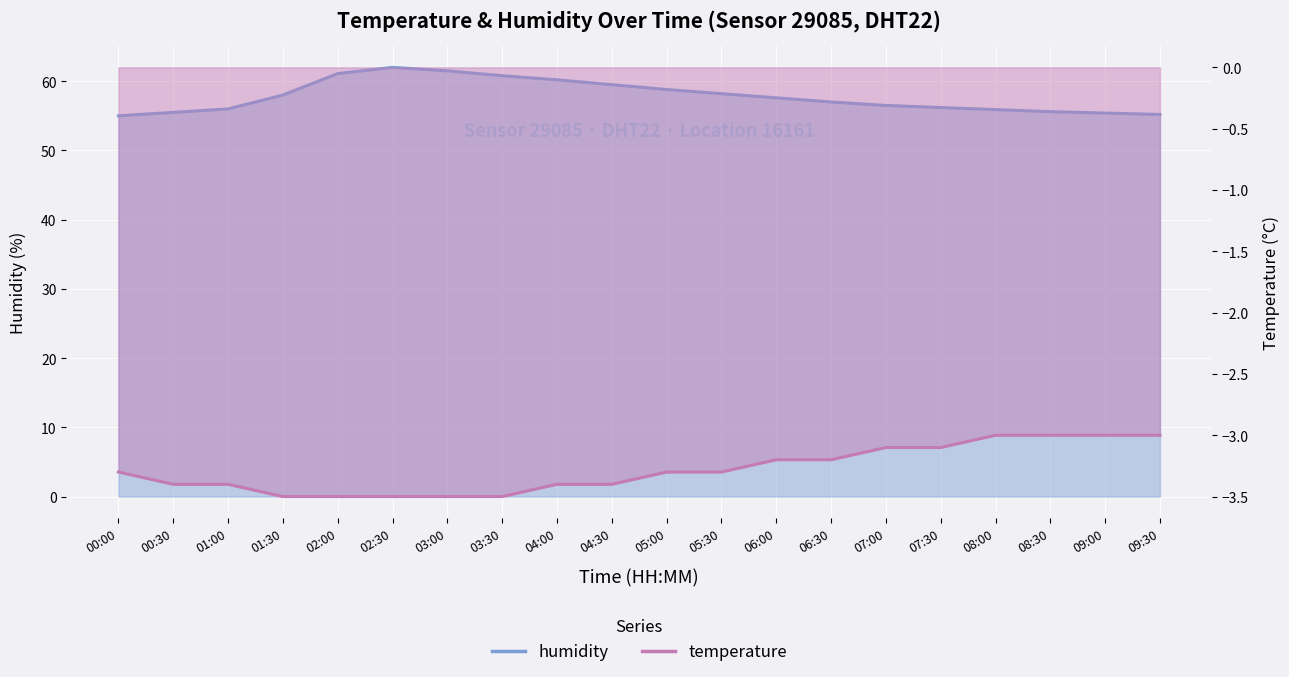

Which has a higher value, 00:00 or 08:00?

08:00